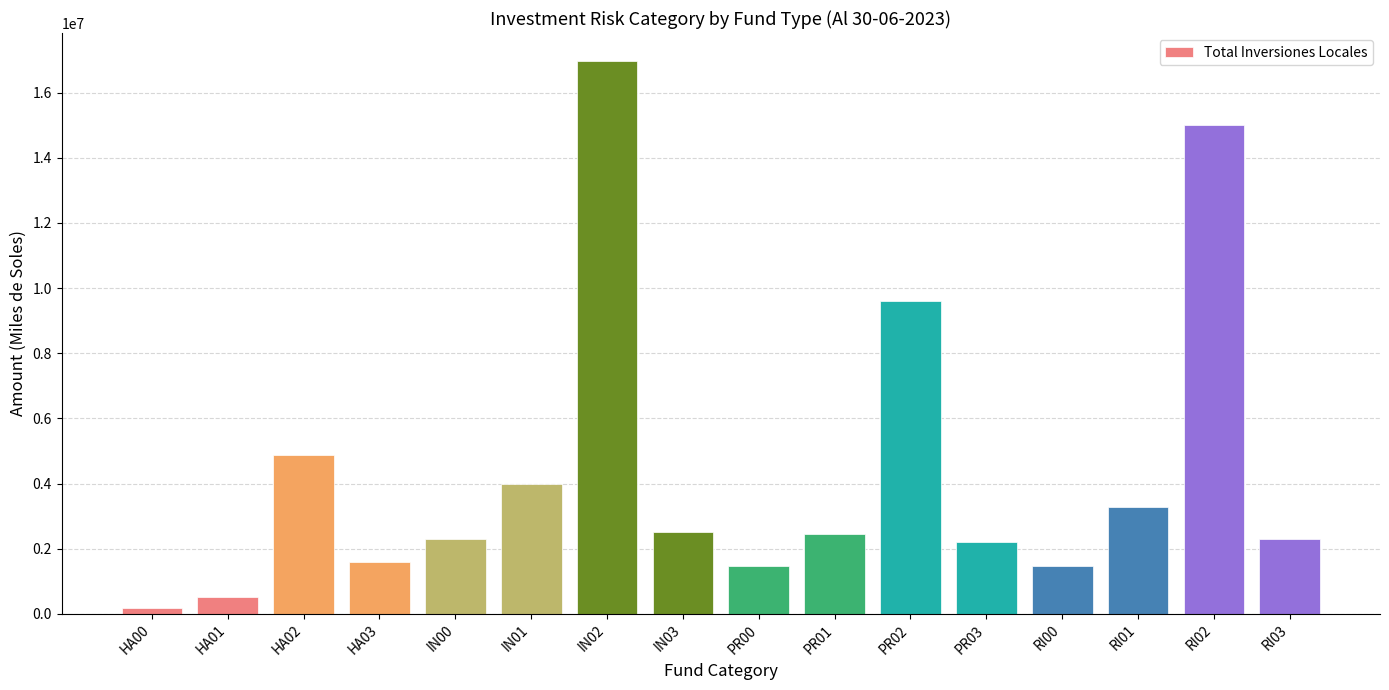

What is the label of the 2nd bar from the right?

RI02